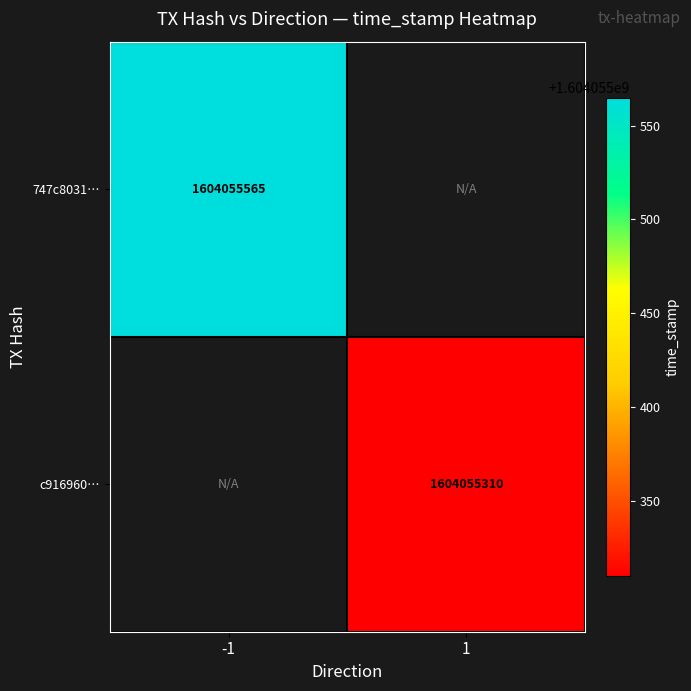

Which series changed the most between direction and time_stamp?

747c8031d24ee03a71b90f66876645ddfdb5933